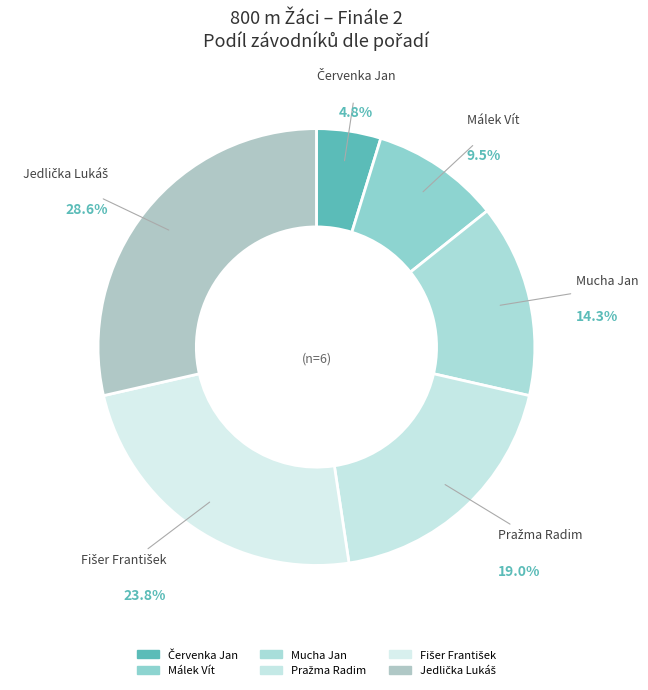

Count the number of slices in the pie.

6